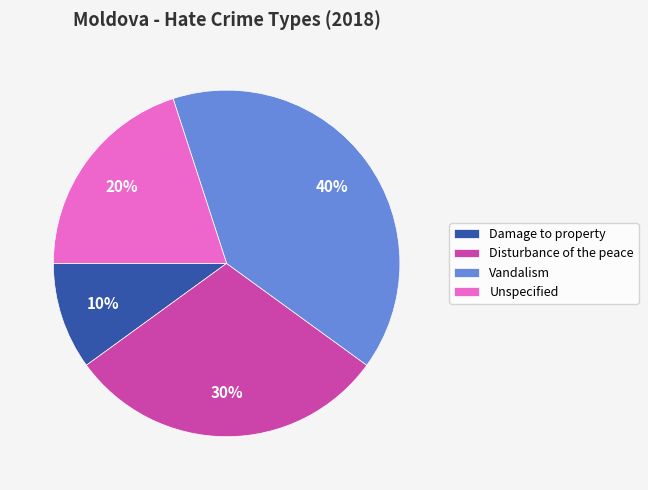

Approximately how many times larger is the value at Vandalism compared to Damage to property?

4.0